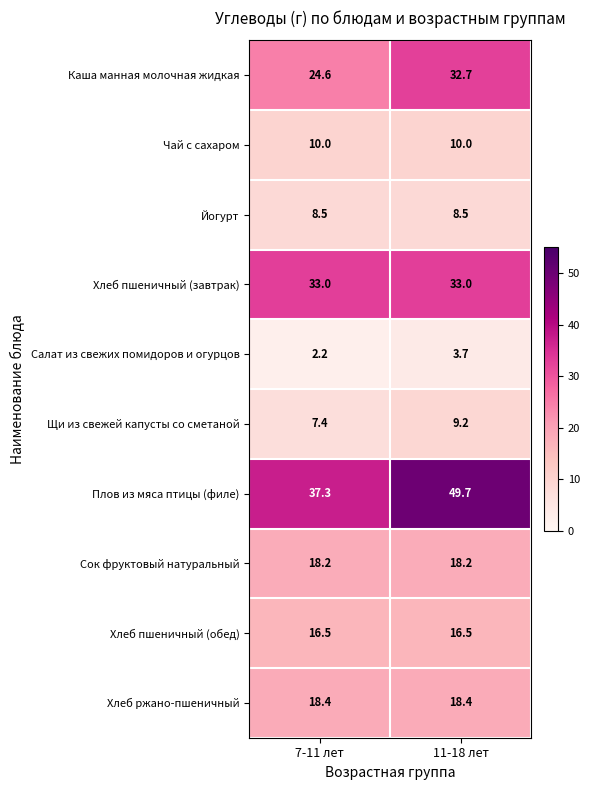

What is the smallest value displayed?

2.2